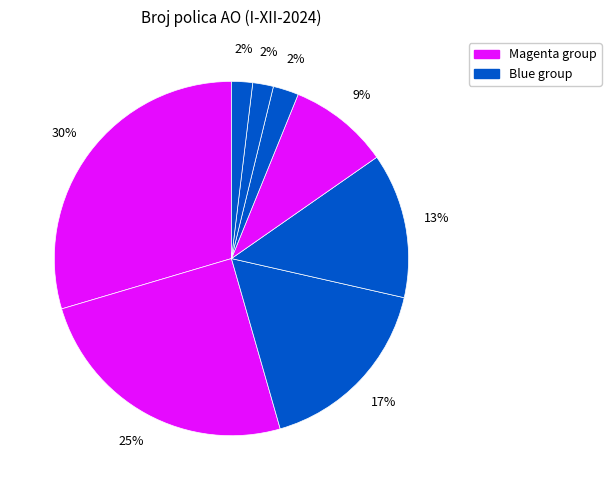

Count the number of slices in the pie.

8